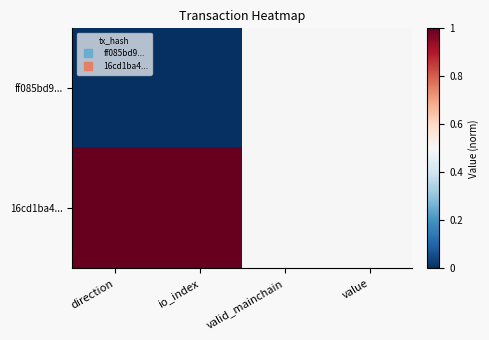

Count the number of categories in the chart.

4